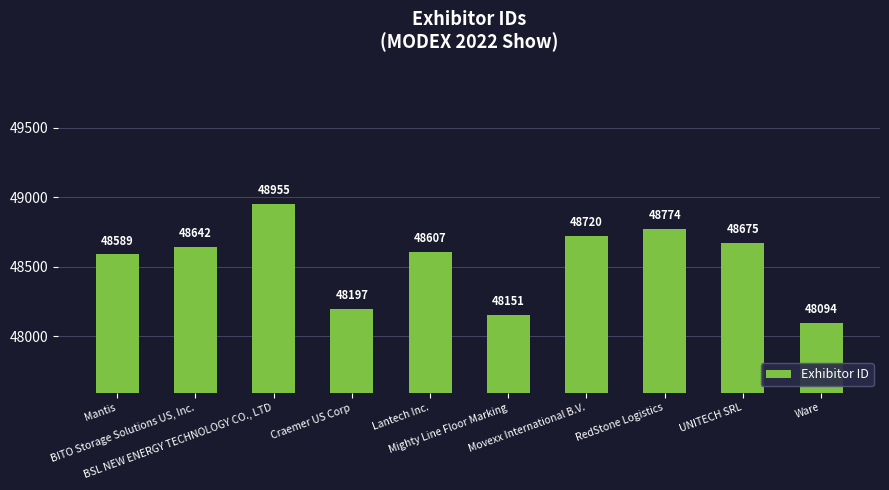

What position from the left is RedStone Logistics?

8